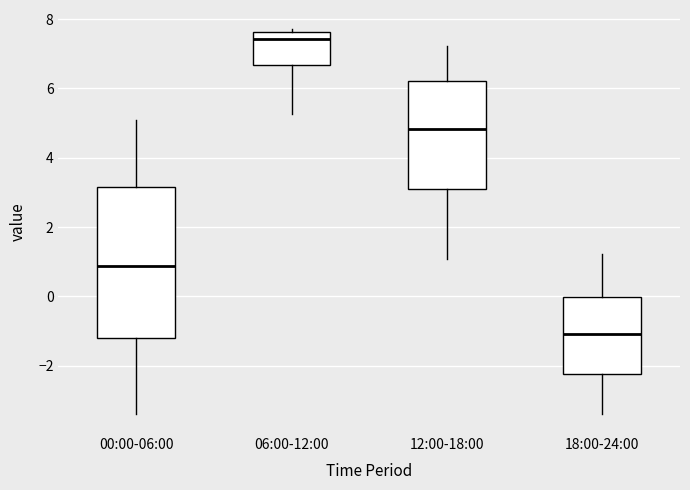

Which box is the tallest, from its lower edge to its upper edge?

00:00-06:00